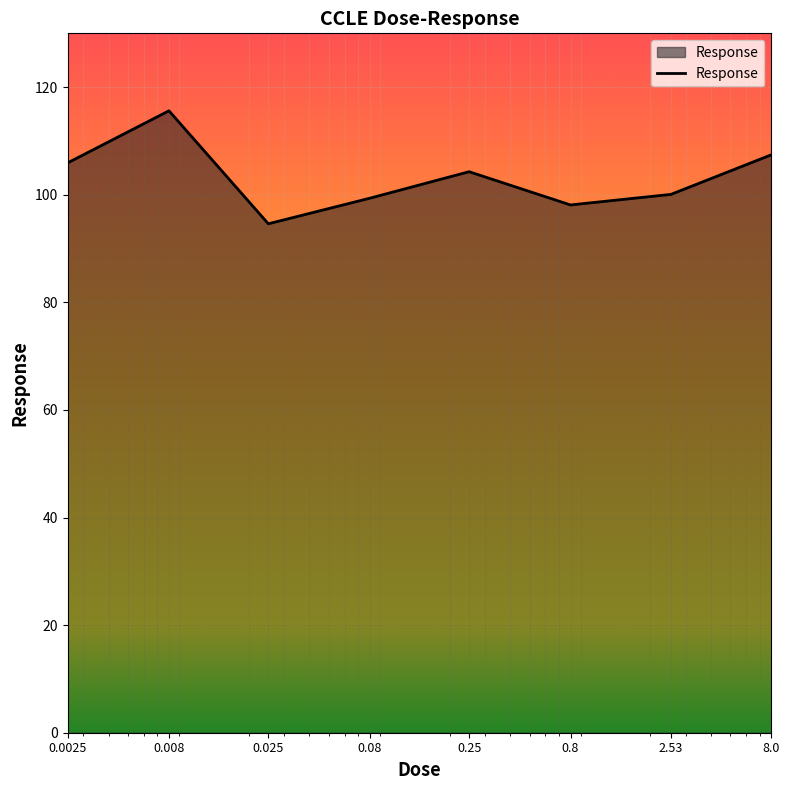

How many values are below 104?

4